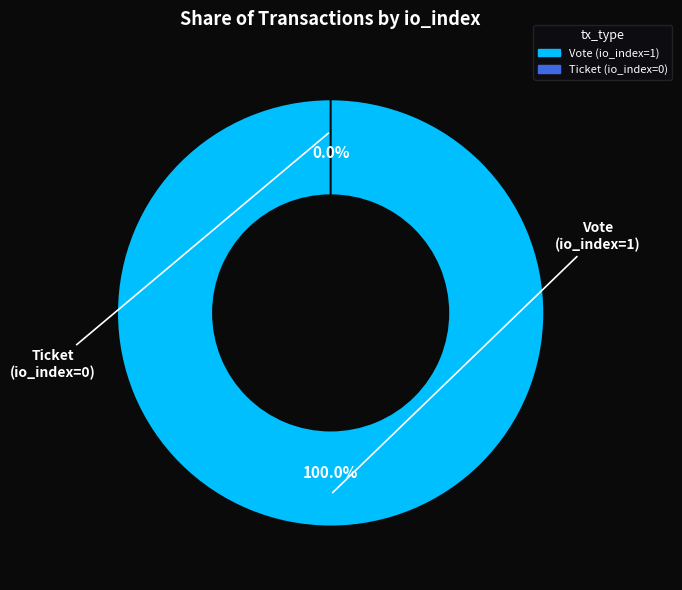

How many segments does this pie chart have?

2